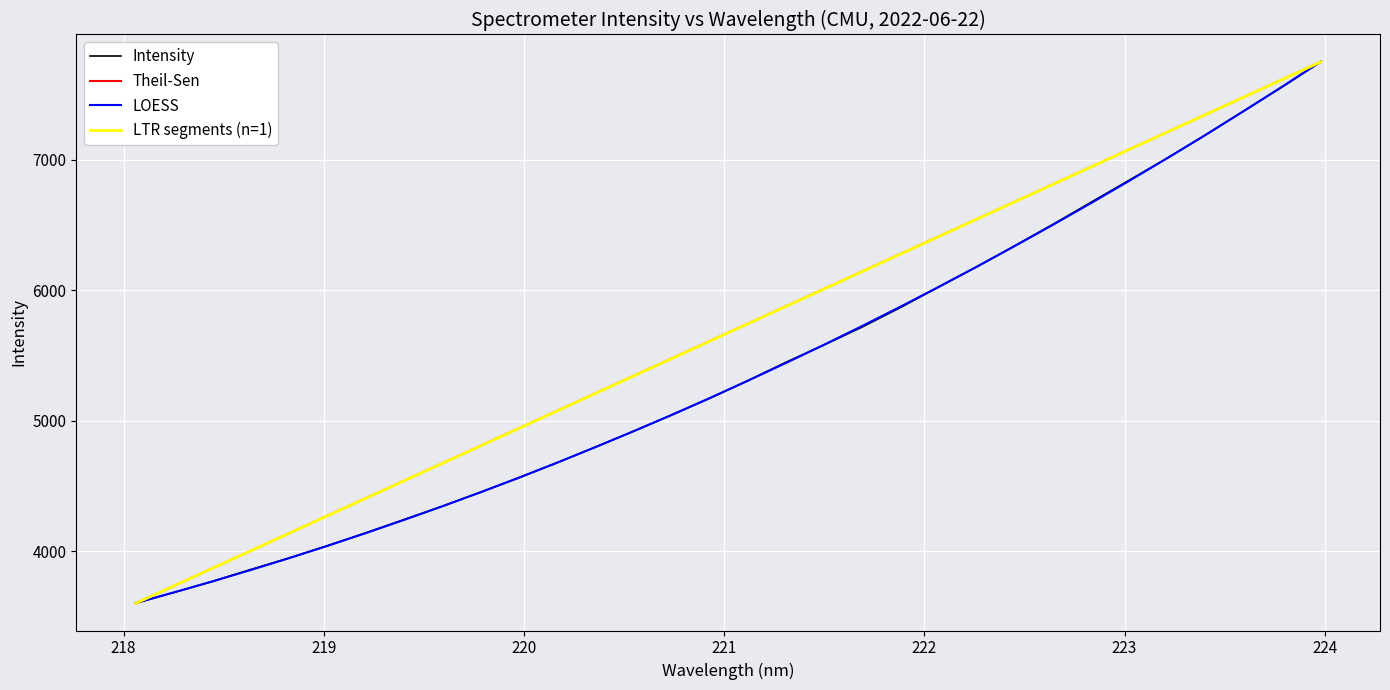

What is the highest value of the Theil-Sen series?

7747.9